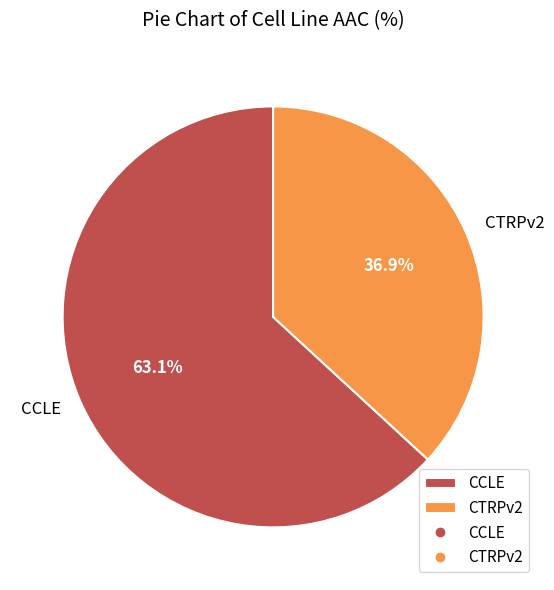

How much of the chart is everything except CTRPv2?

63.1%